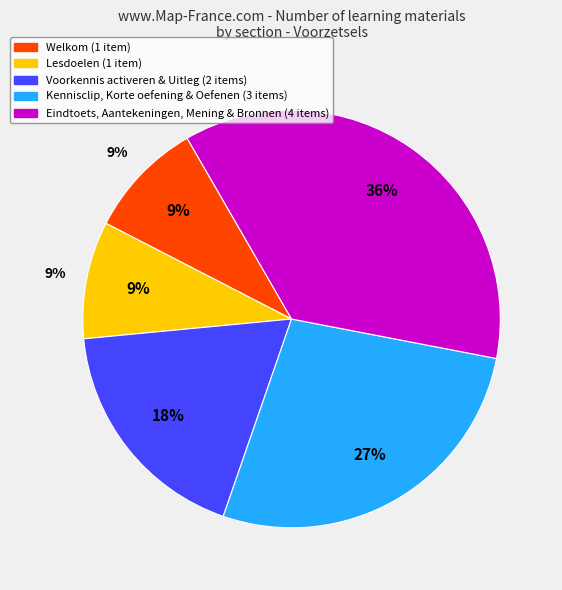

The Uitleg slice represents 19% of the pie. True or false?

False